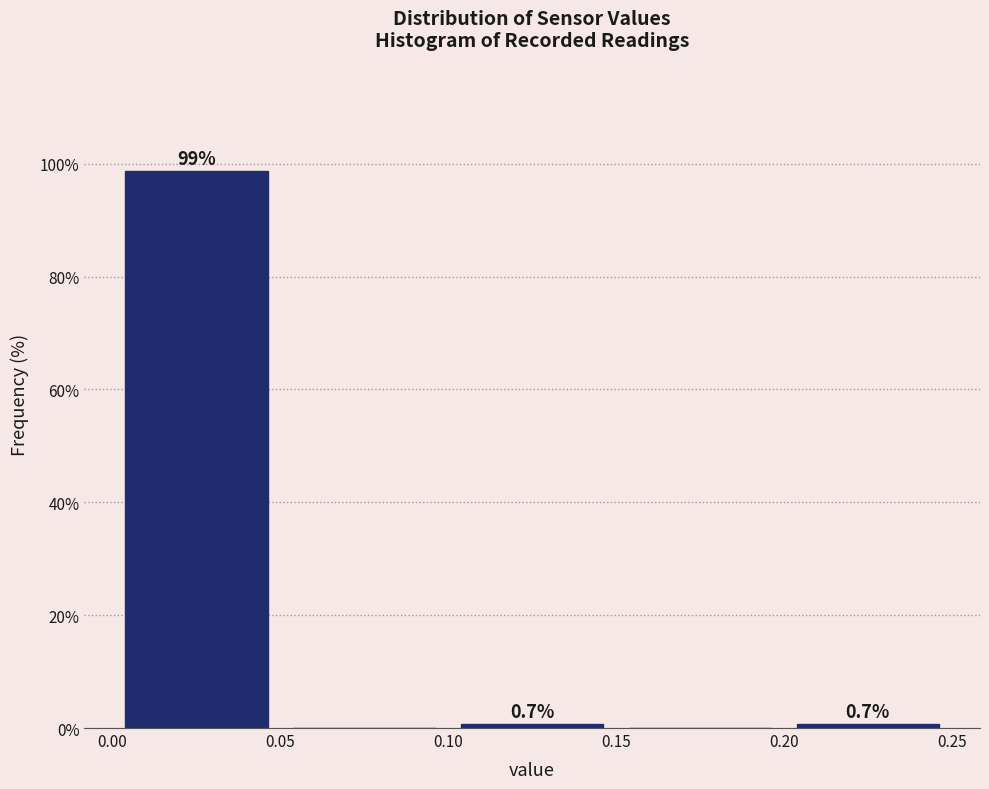

Over which range of the x-axis is the bar tallest?

0.00 to 0.05